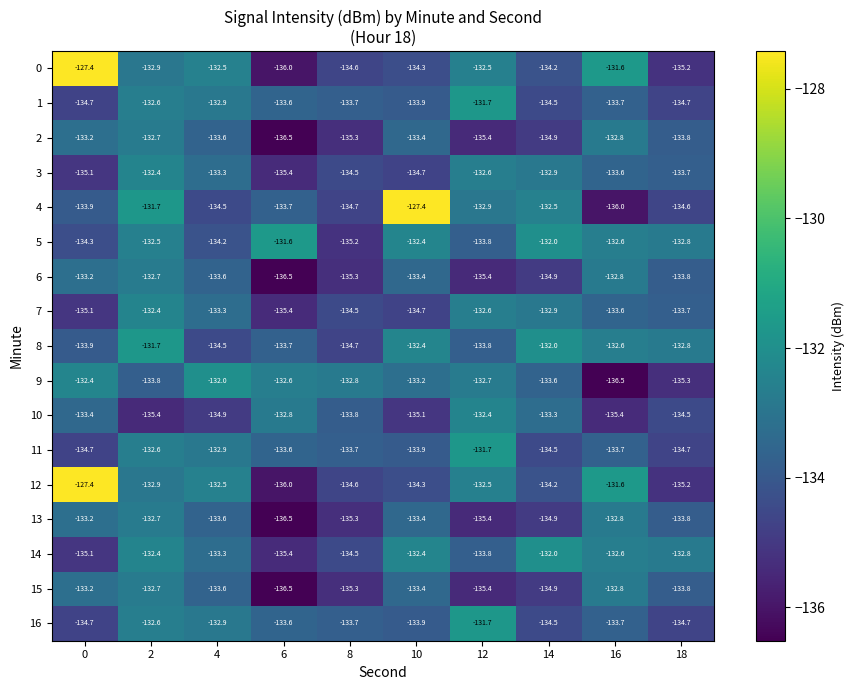

Rank the categories by 8 value from lowest to highest.

8, 4, 0, 12, 6, 18, 16, 10, 14, 2